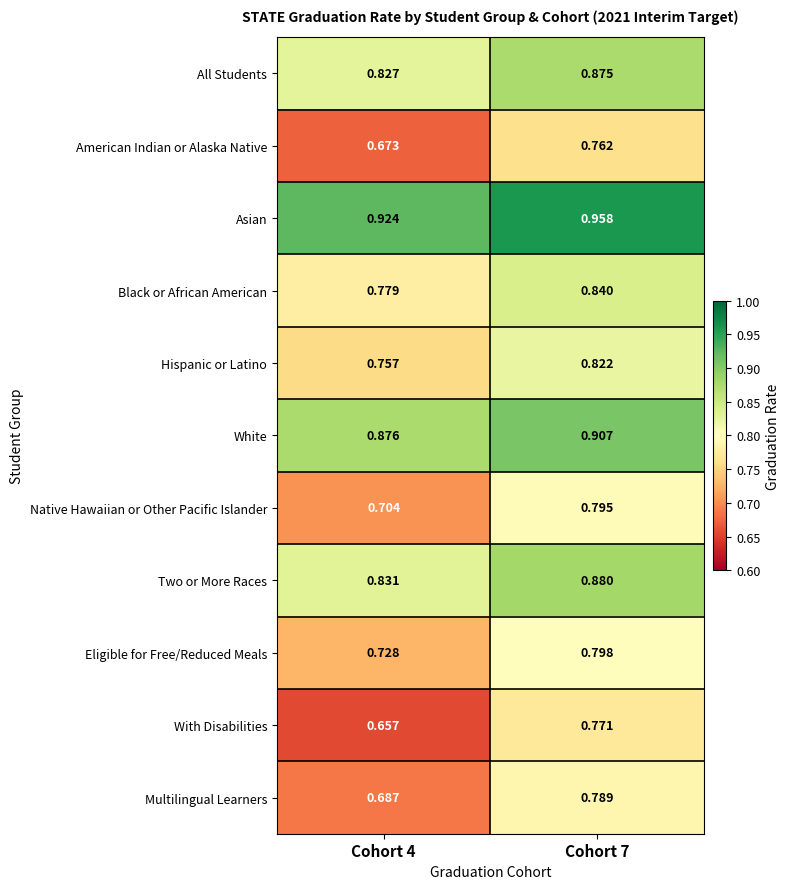

Is the value of American Indian or Alaska Native at Cohort 7 greater than the value of Native Hawaiian or Other Pacific Islander at Cohort 4?

Yes